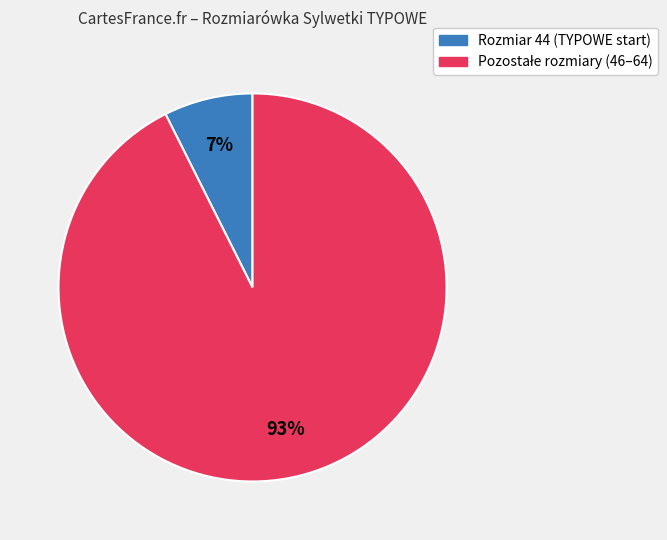

Is there any slice that represents more than half of the pie?

Yes